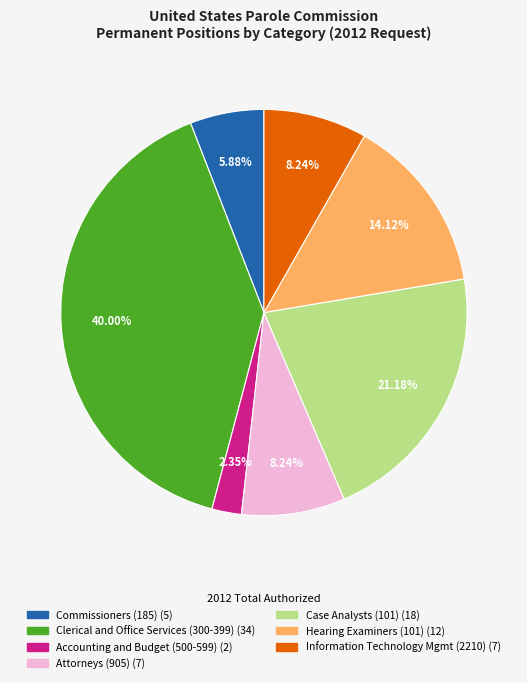

Approximately how many times larger is the value at Attorneys (905) compared to Commissioners (185)?

1.4